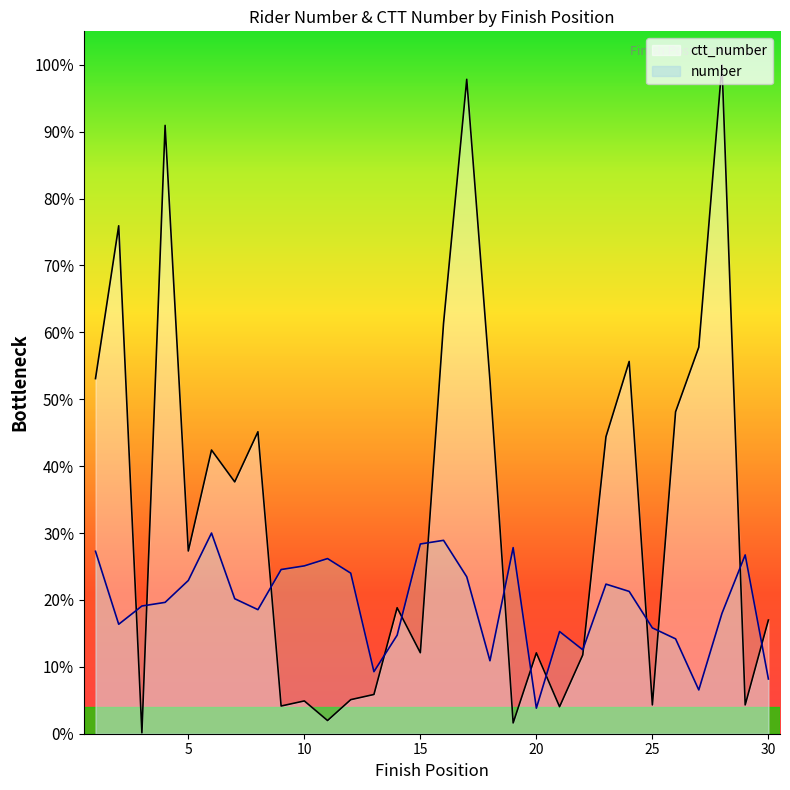

The value of number at 19 is 2471.8. True or false?

False